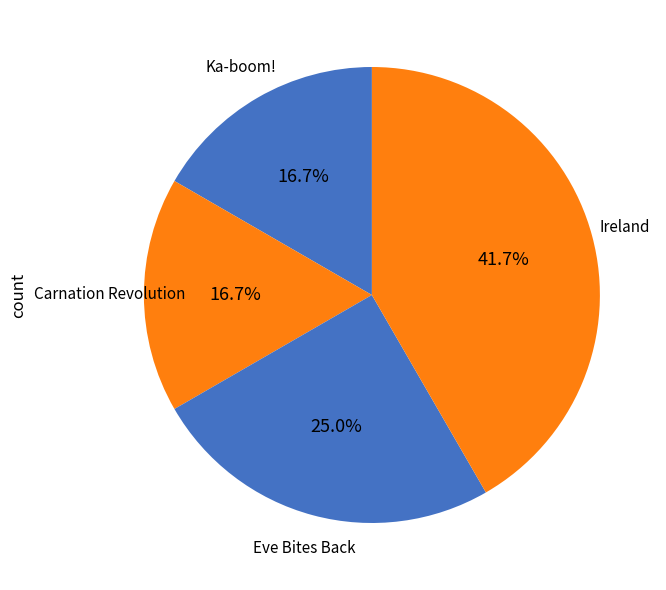

Is Ka-boom! the majority of the pie?

No